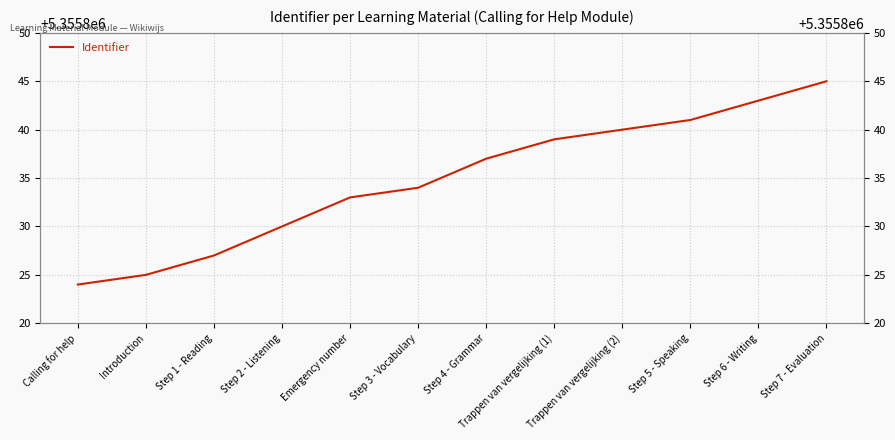

List the labels in order of value, largest first.

Step 7 - Evaluation, Step 6 - Writing, Step 5 - Speaking, Trappen van vergelijking (2), Trappen van vergelijking (1), Step 4 - Grammar, Step 3 - Vocabulary, Emergency number, Step 2 - Listening, Step 1 - Reading, Introduction, Calling for help